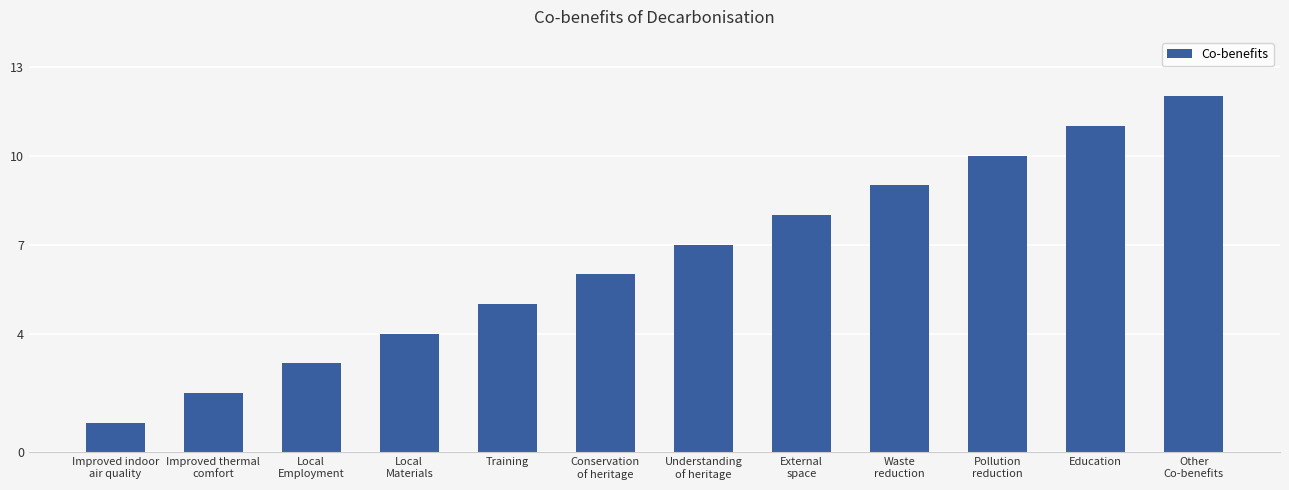

The chart shows a value of 6 at Conservation
of heritage. True or false?

True